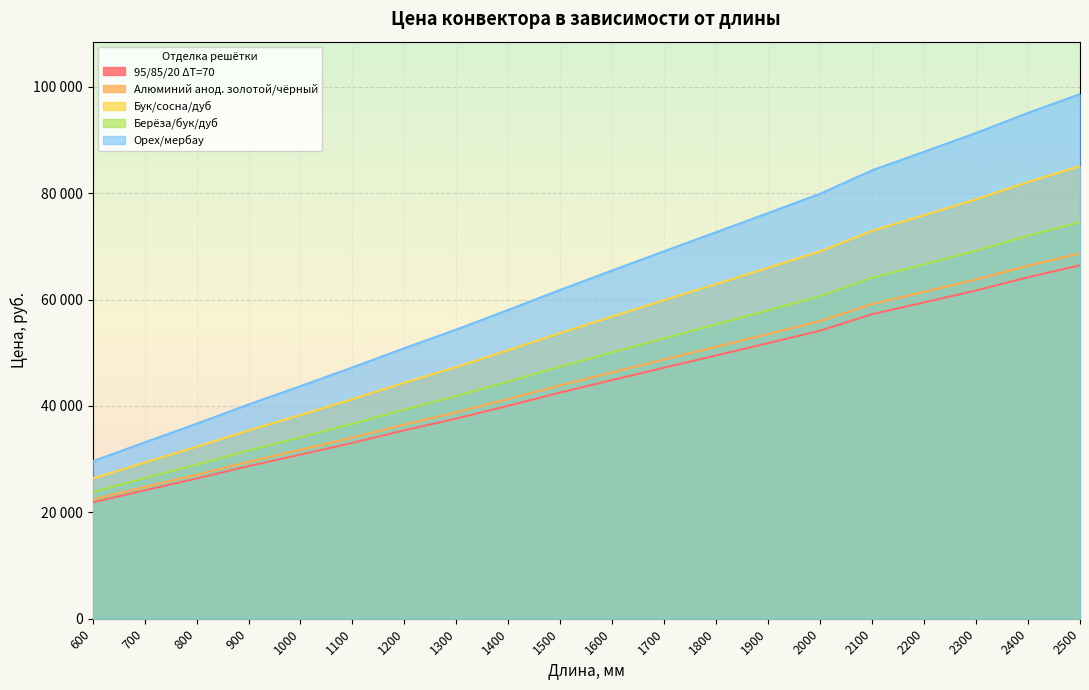

Is it true that Орех/мербау equals 70843.4 at 900?

False